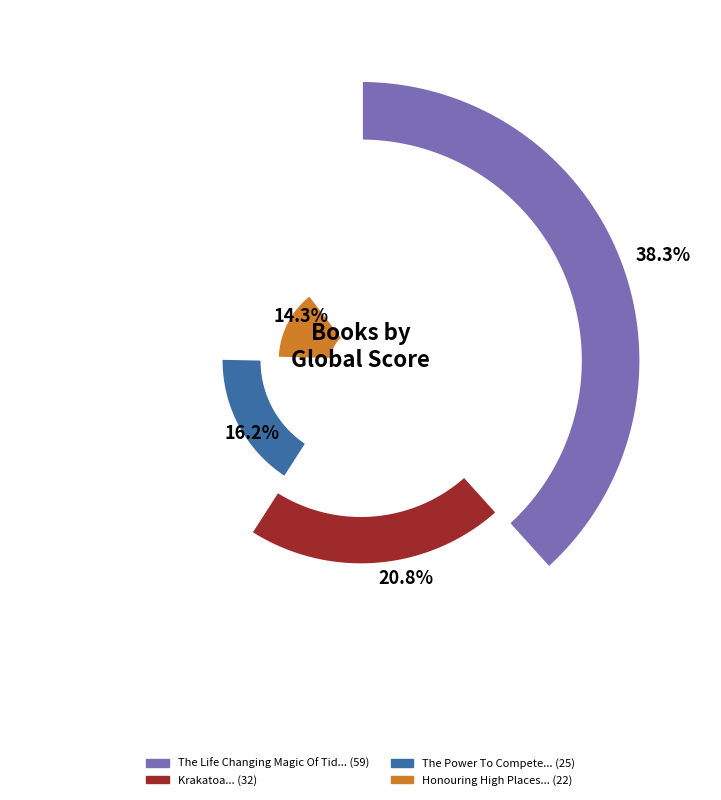

To the nearest percent, what is the difference between the The Life Changing Magic Of Tidying Up and The Power To Compete slice percentages?

22%